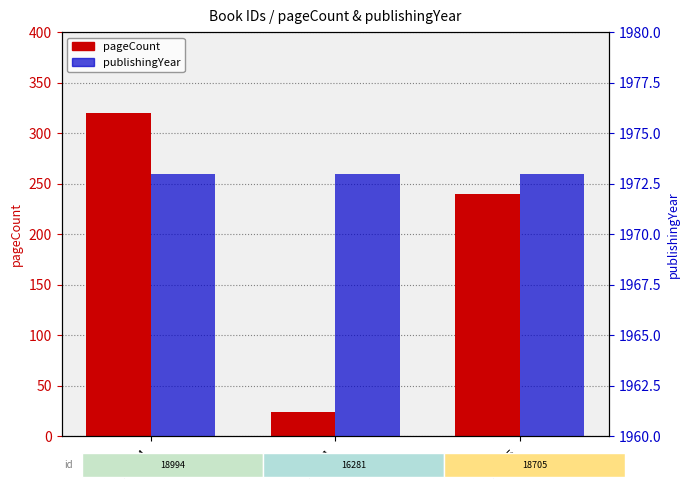

Where is publishingYear nearest to the value 1973?

18994